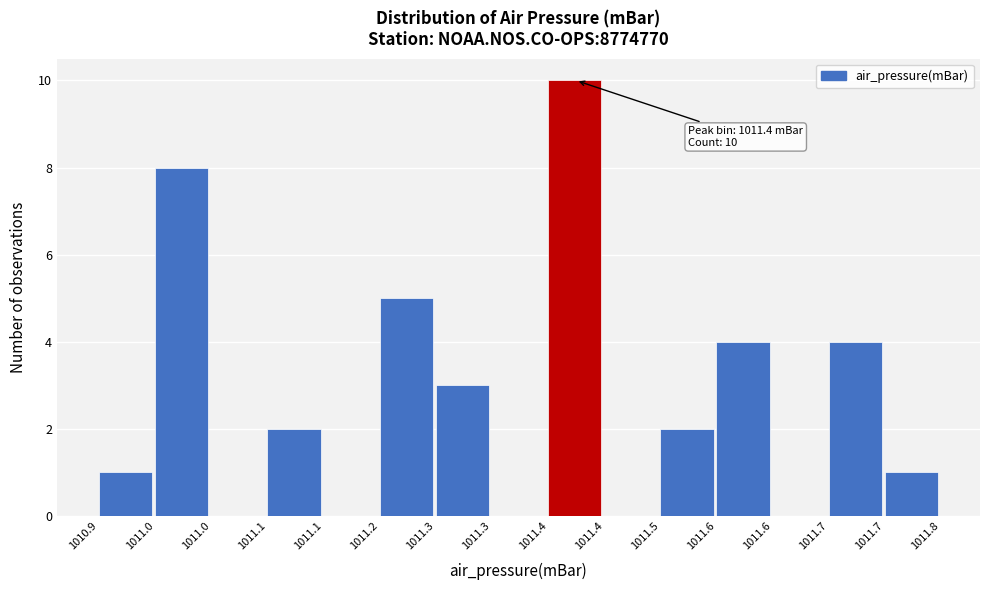

Are the bars horizontal?

No